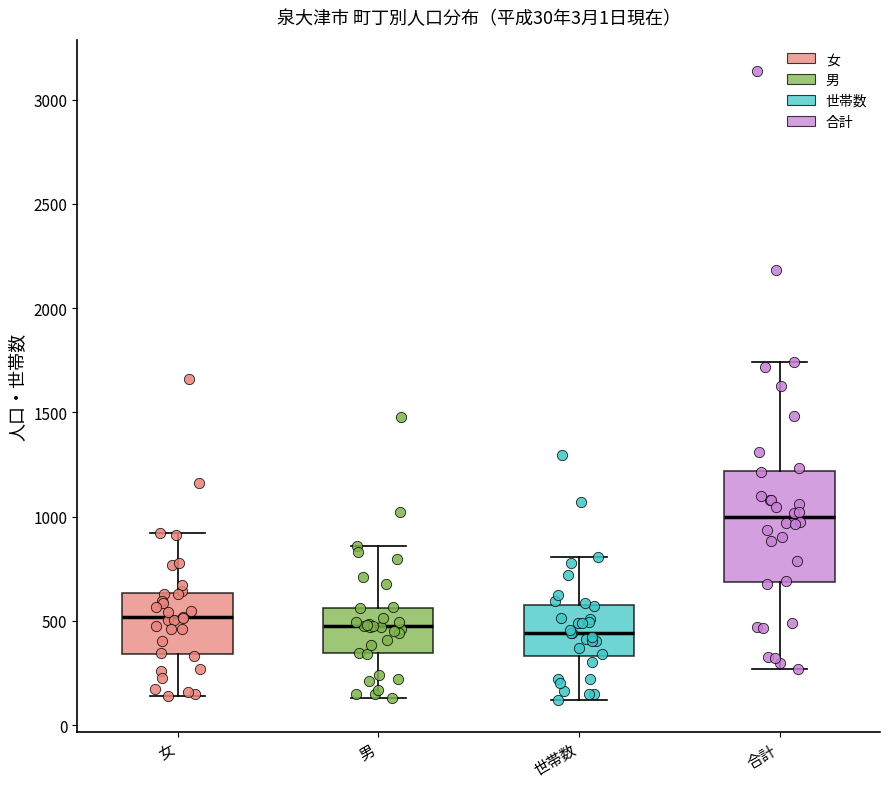

Comparing the boxes themselves (not the whiskers), which one is the tallest?

合計